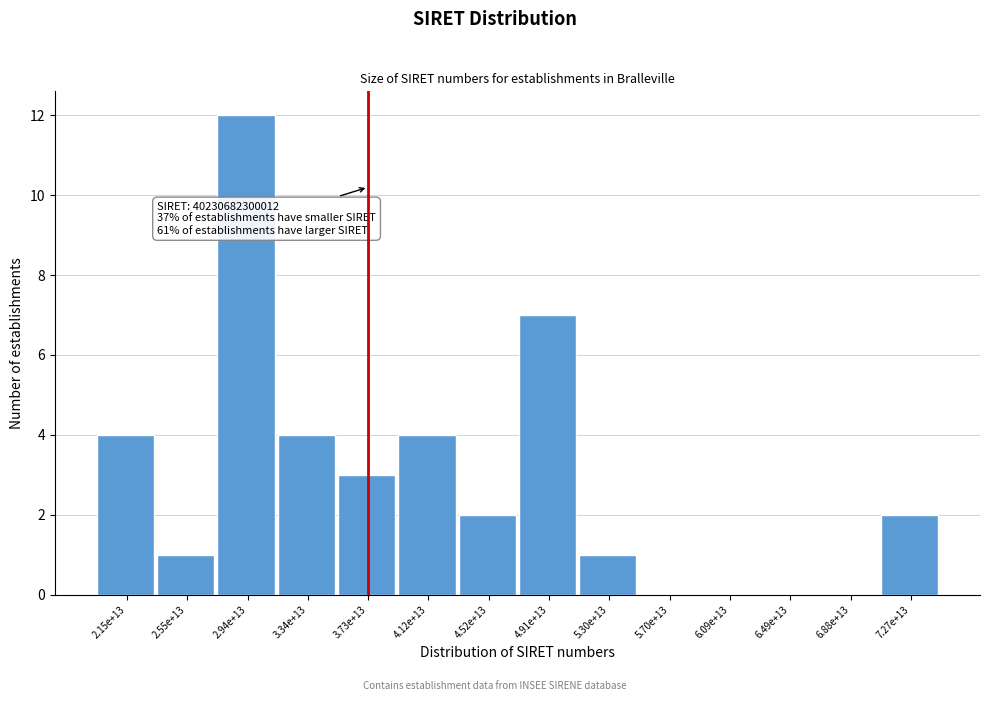

Reading right to left, list all the values displayed in this chart.

7.27e+13=2	6.88e+13=0	6.49e+13=0	6.09e+13=0	5.70e+13=0	5.30e+13=1	4.91e+13=7	4.52e+13=2	4.12e+13=4	3.73e+13=3	3.34e+13=4	2.94e+13=12	2.55e+13=1	2.15e+13=4